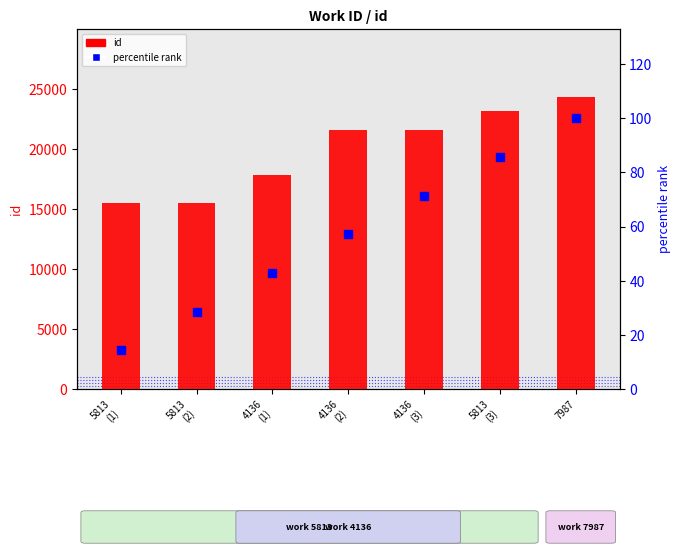

Is the value of percentile rank at 5813
(1) greater than the value of id (count) at 5813
(3)?

No